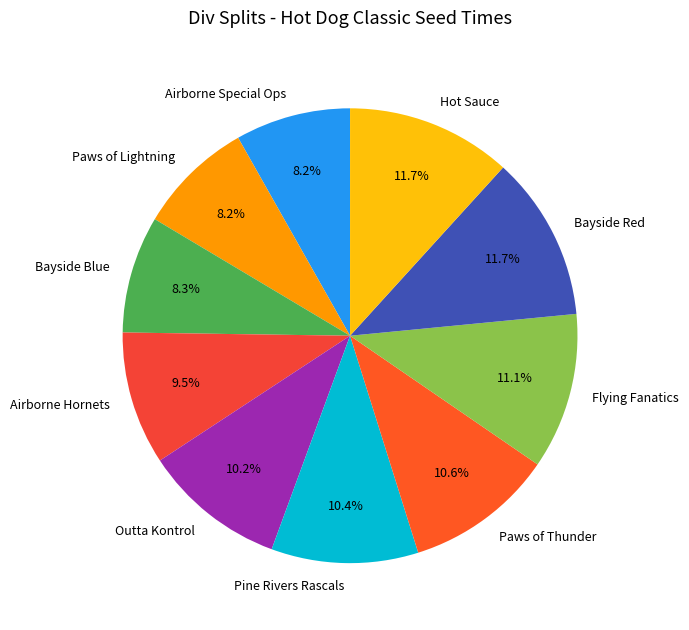

To the nearest percent, what is the combined percentage of Airborne Special Ops and Airborne Hornets?

18%